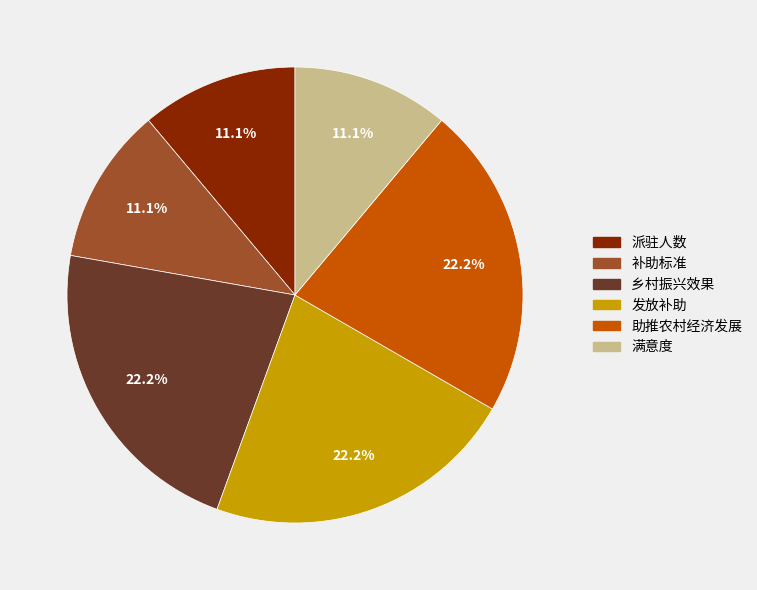

To the nearest percent, what is the difference between the largest and smallest slice percentages?

11%